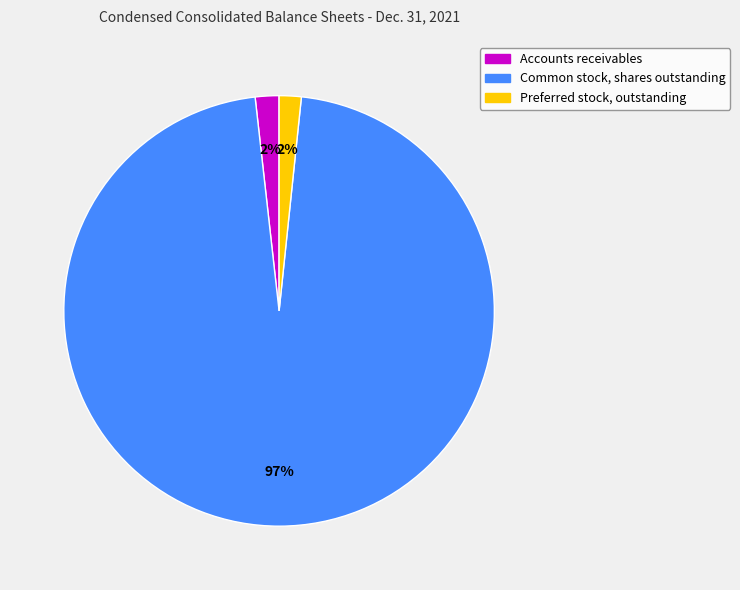

Is the sum of Common stock, shares outstanding and Preferred stock, outstanding greater than half?

Yes